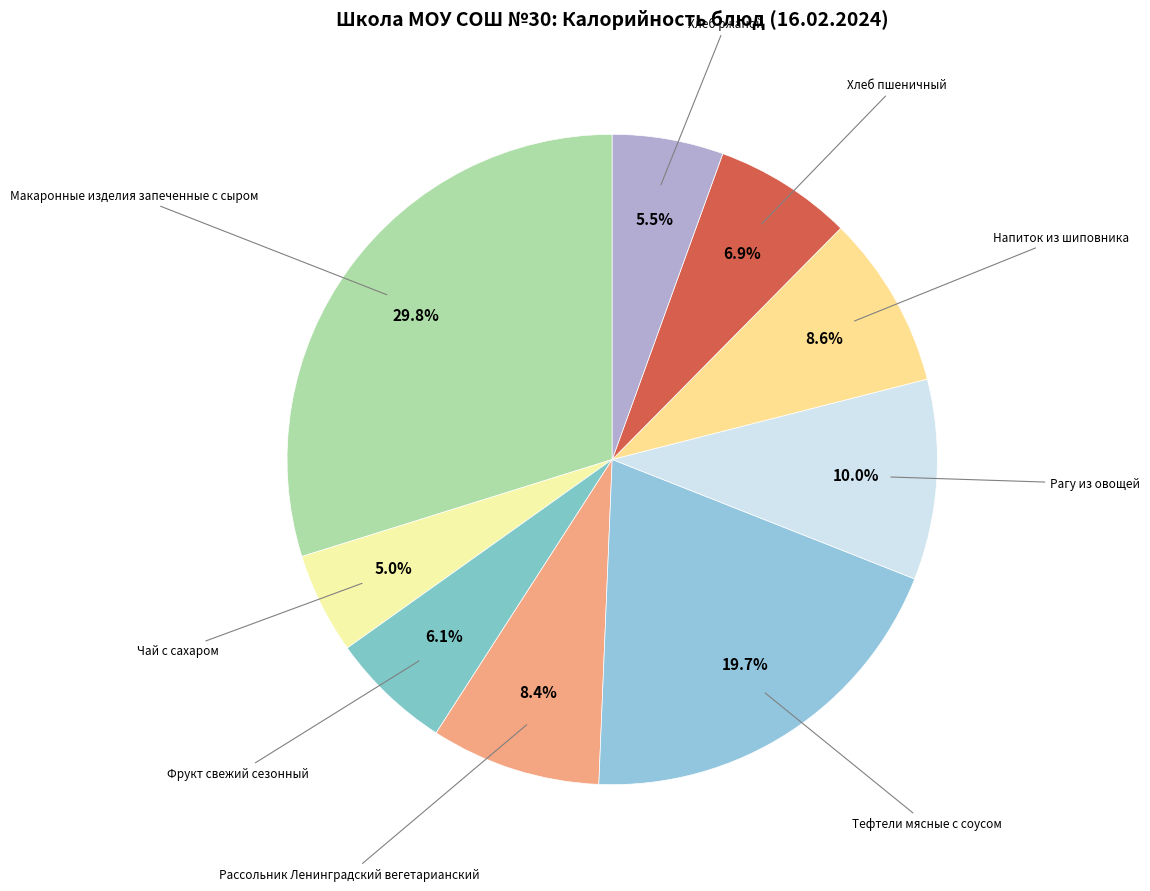

To the nearest percent, what is the difference between the Чай с сахаром and Макаронные изделия запеченные с сыром slice percentages?

25%